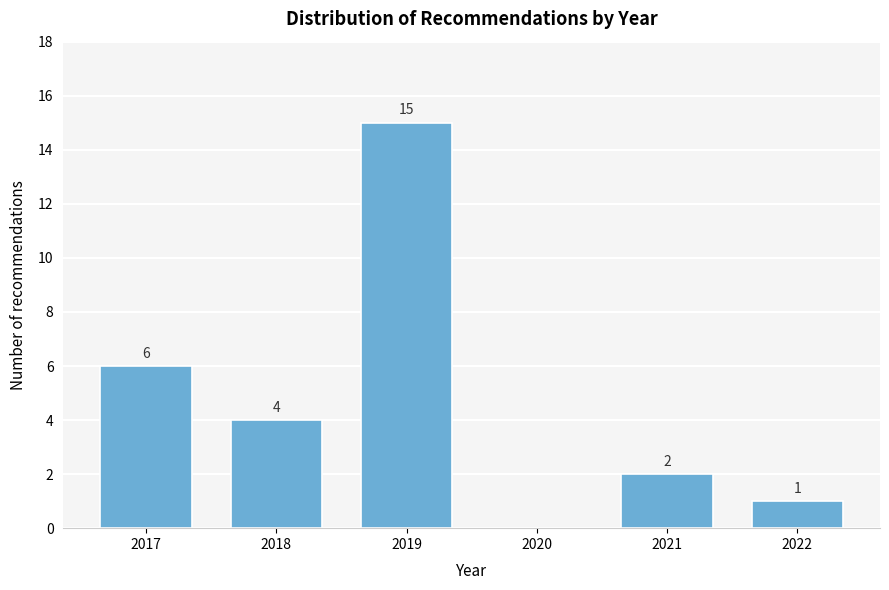

Reading right to left, what are all the values shown in this chart?

2022=1	2021=2	2020=0	2019=15	2018=4	2017=6